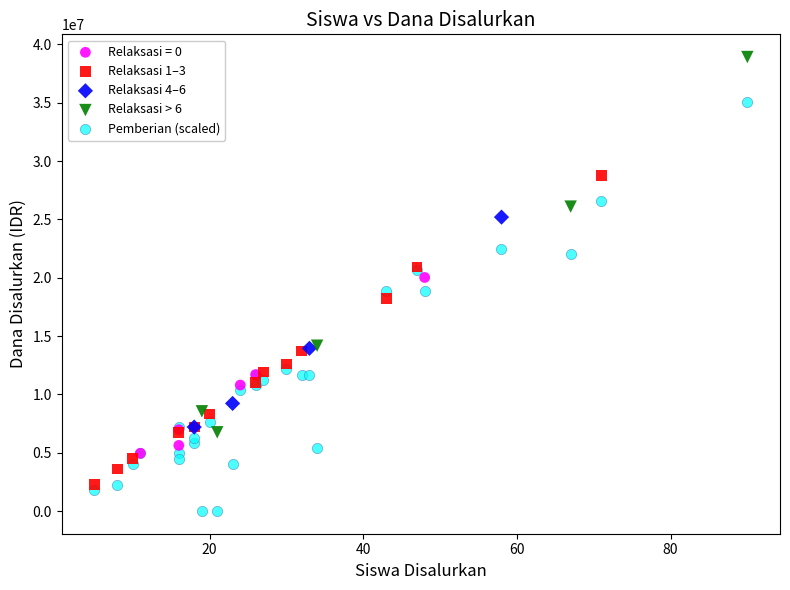

Which series reaches the minimum Y coordinate?

Pemberian (scaled)